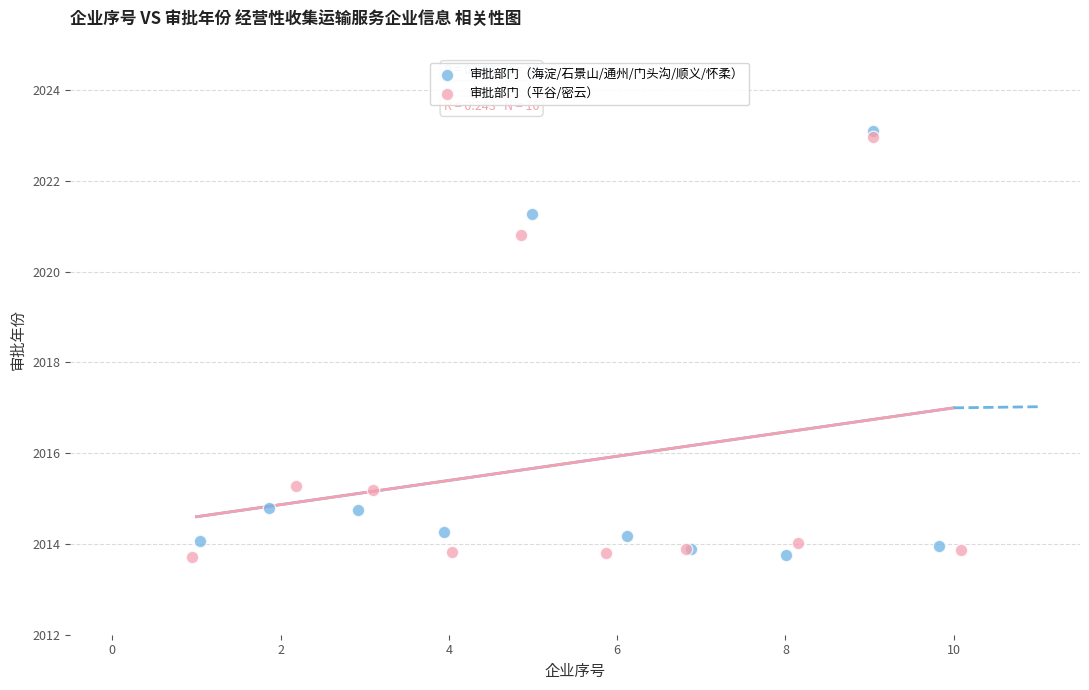

Which series reaches the maximum Y coordinate?

审批部门（海淀/石景山/通州/门头沟/顺义/怀柔）